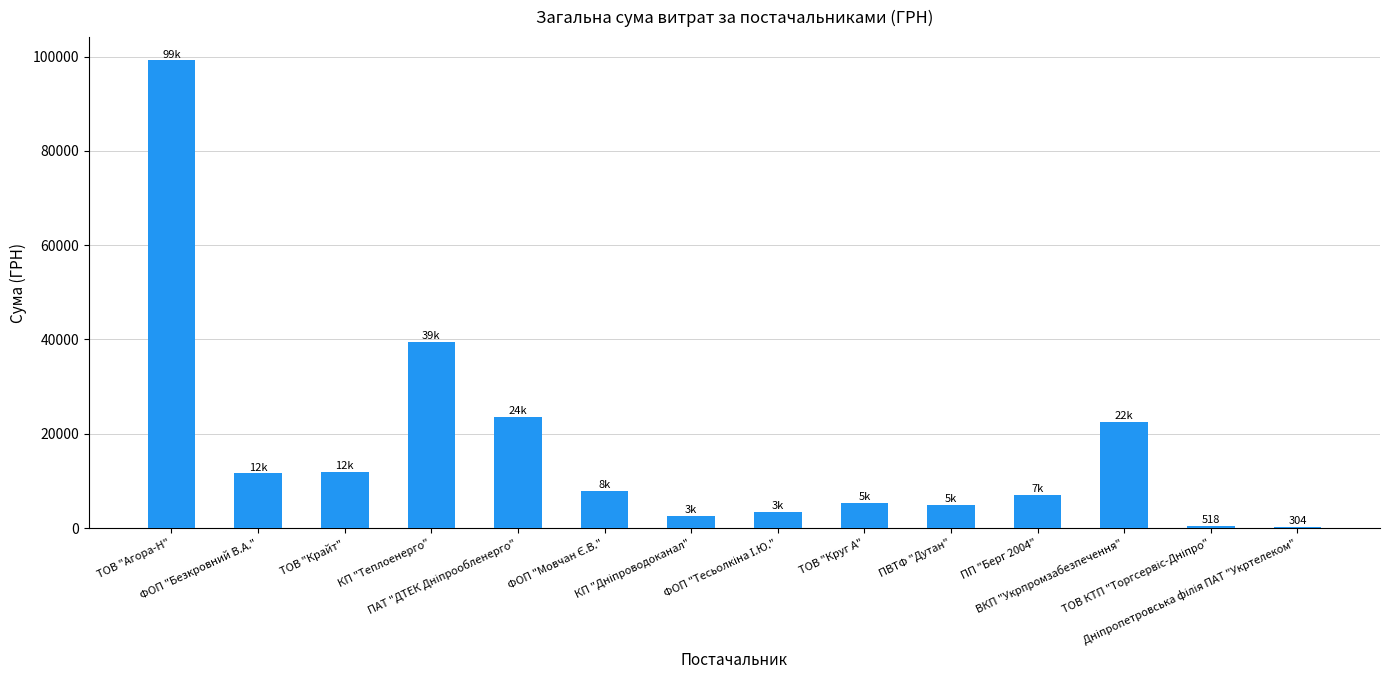

What is the sum of all values?

239850.6